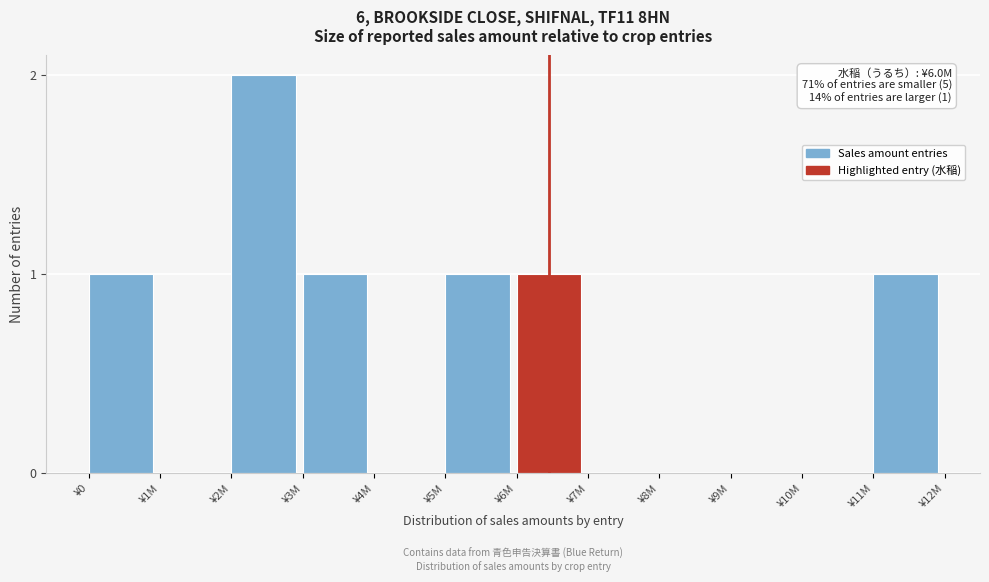

Reading right to left, list all the values displayed in this chart.

¥11M=1	¥10M=0	¥9M=0	¥8M=0	¥7M=0	¥6M=1	¥5M=1	¥4M=0	¥3M=1	¥2M=2	¥1M=0	¥0=1